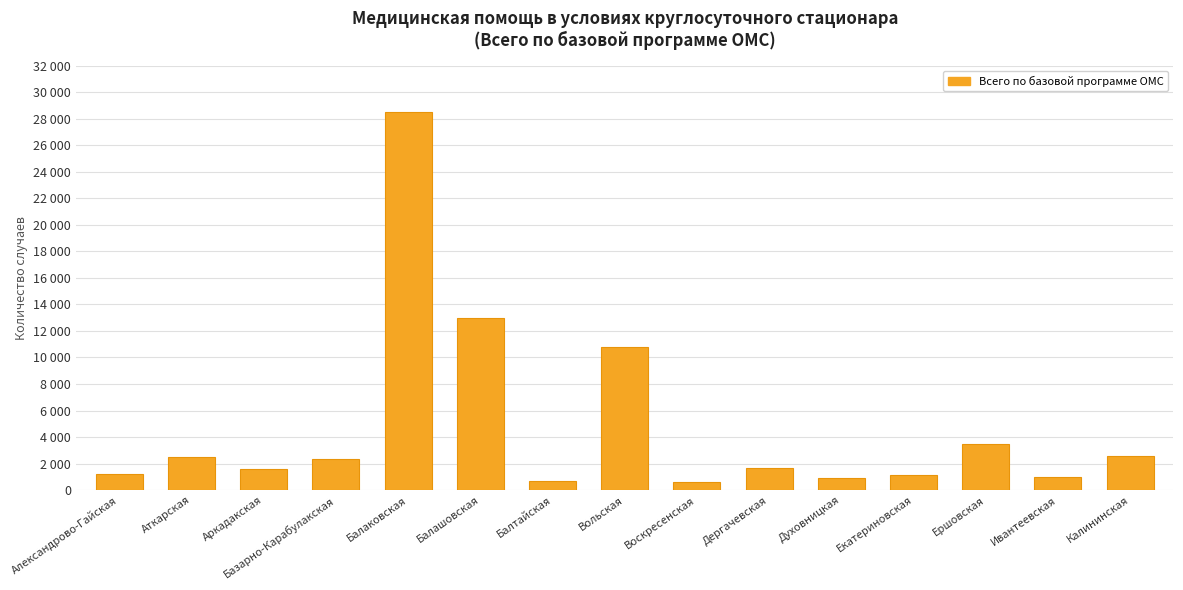

Which label corresponds to the largest value in the chart?

Балаковская